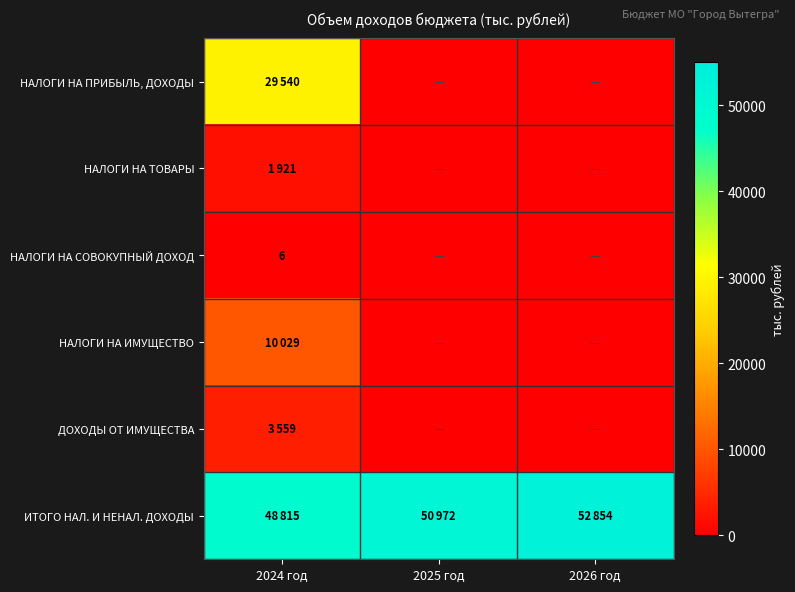

How many values in НАЛОГИ НА СОВОКУПНЫЙ ДОХОД are above zero?

1